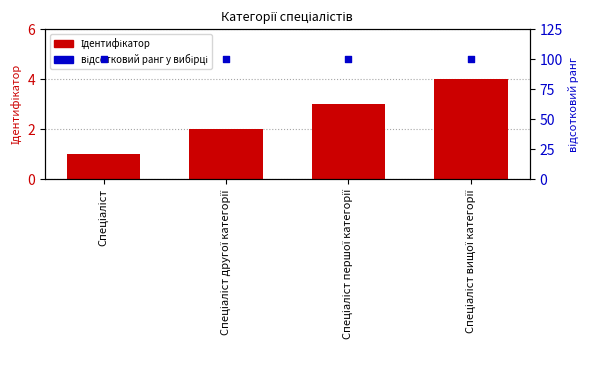

At which category is the sum across all series the highest?

Спеціаліст вищої категорії